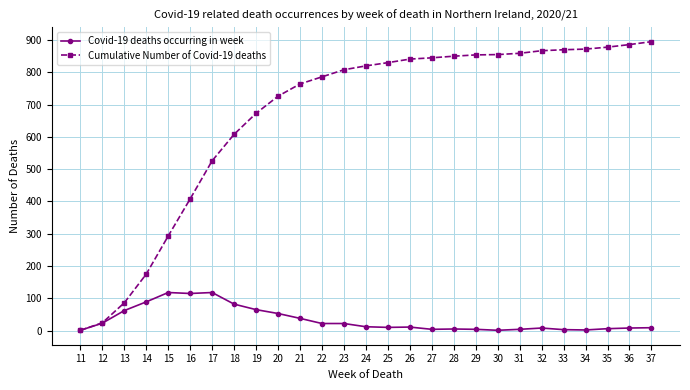

True or false: Covid-19 deaths occurring in week has more than 0 interior local peaks.

True